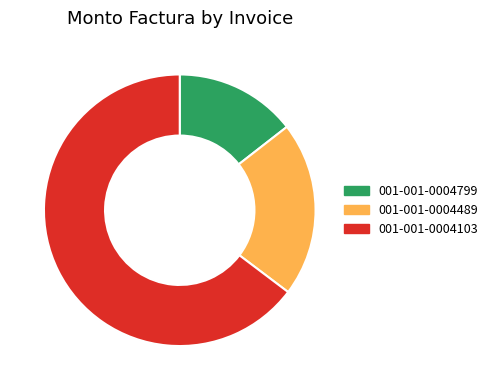

Combined, do 001-001-0004799 and 001-001-0004103 account for over 50%?

Yes